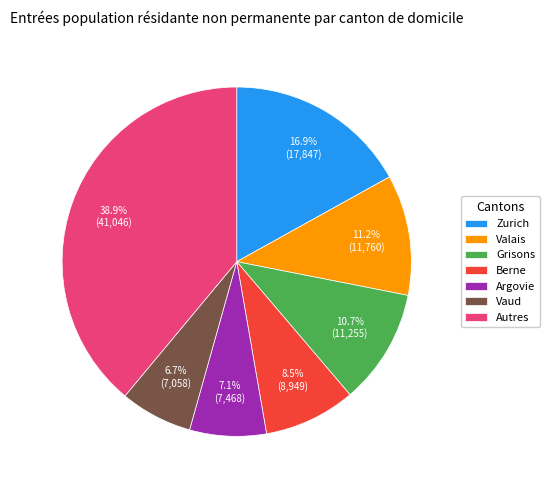

Is there a majority slice in this chart?

No